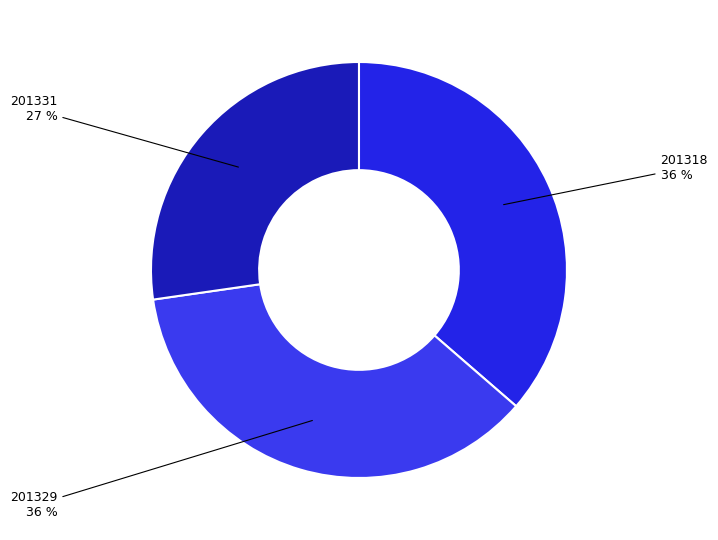

How many slices are in this pie chart?

3